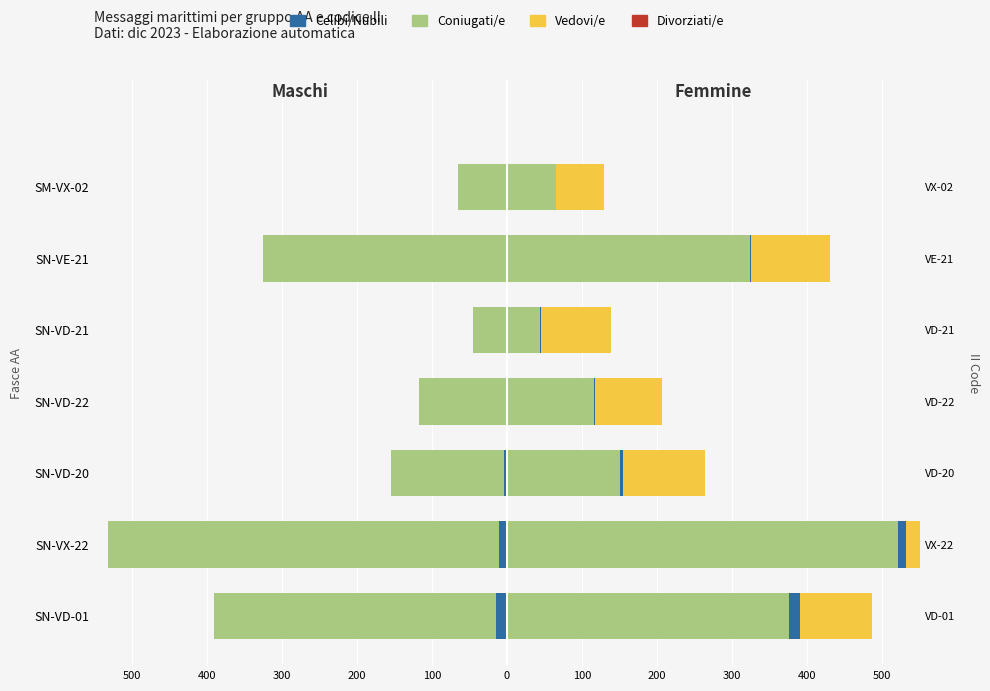

Which series changed the most between 200 and 100?

Coniugati/e